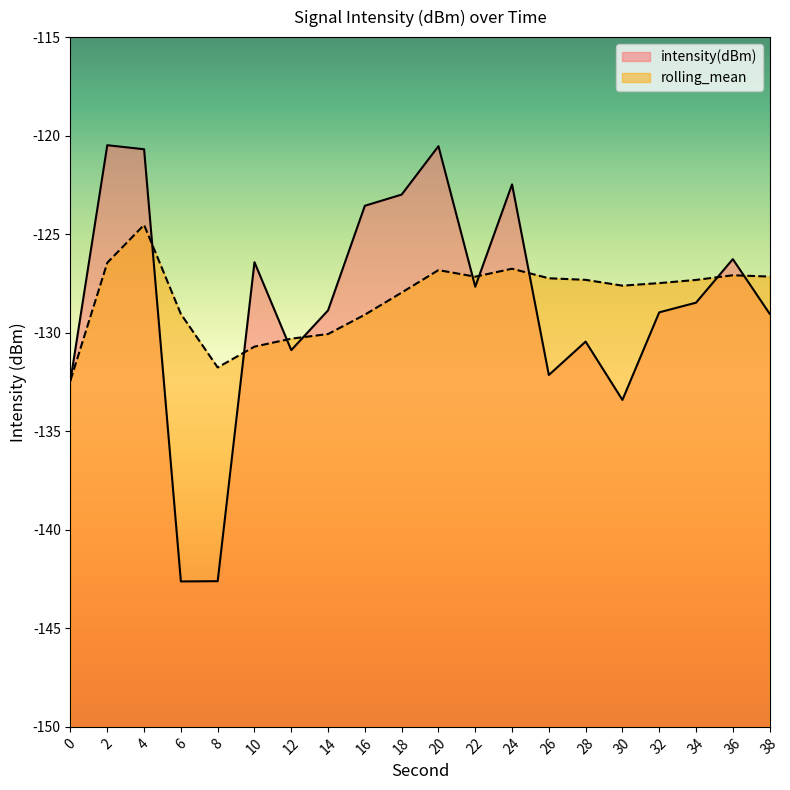

True or false: intensity(dBm) and rolling_mean cross at least once.

True